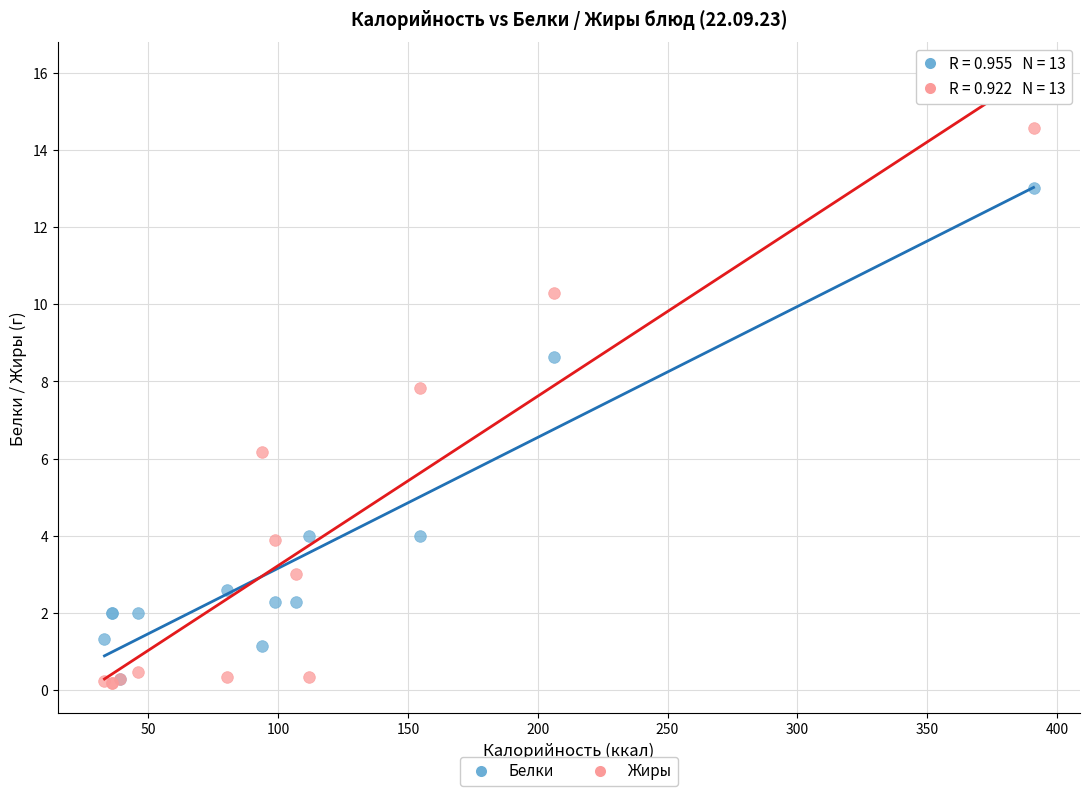

What are all the series names shown in the legend?

Белки, Жиры